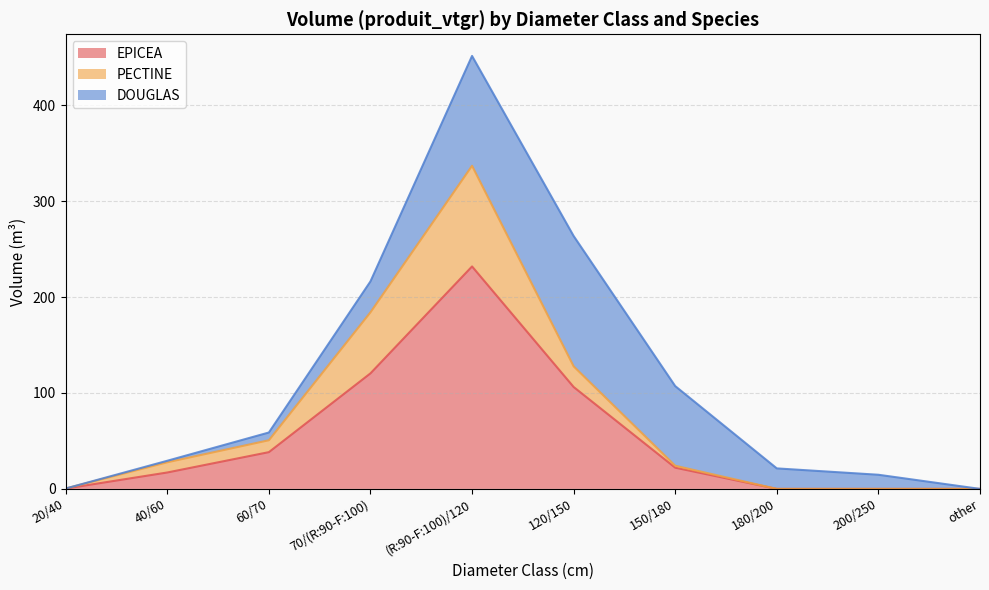

What is the spread (max minus min) of values at 20/40?

0.1